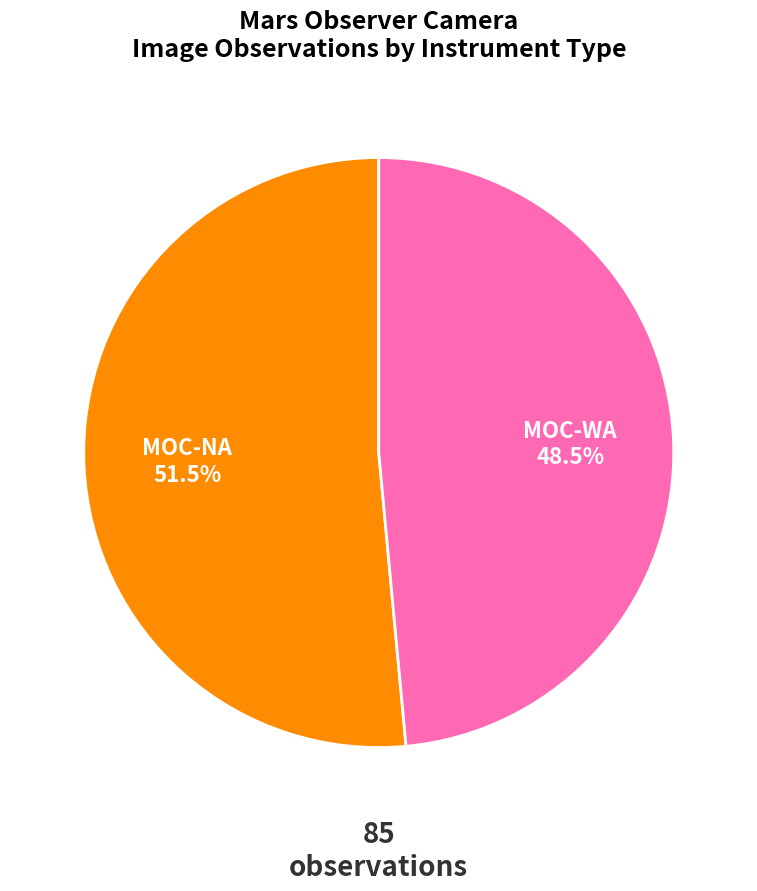

To the nearest percent, what is the average slice percentage?

50%